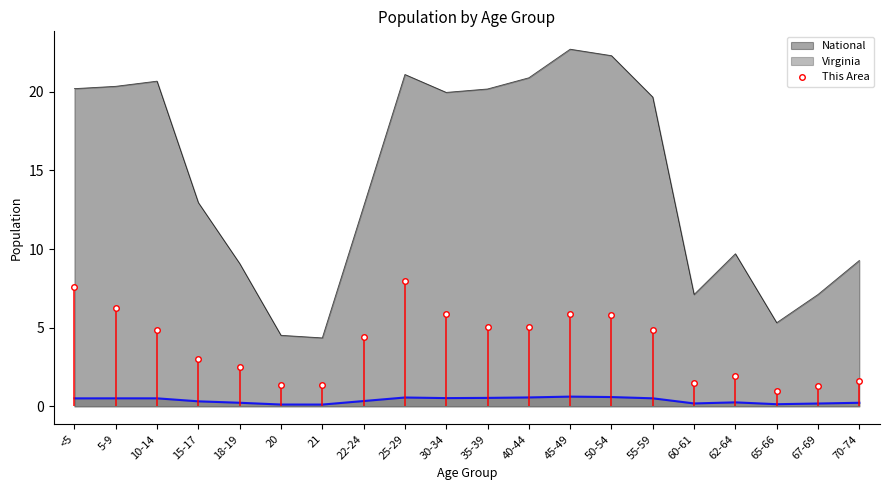

Which label corresponds to the largest value in the chart?

25-29